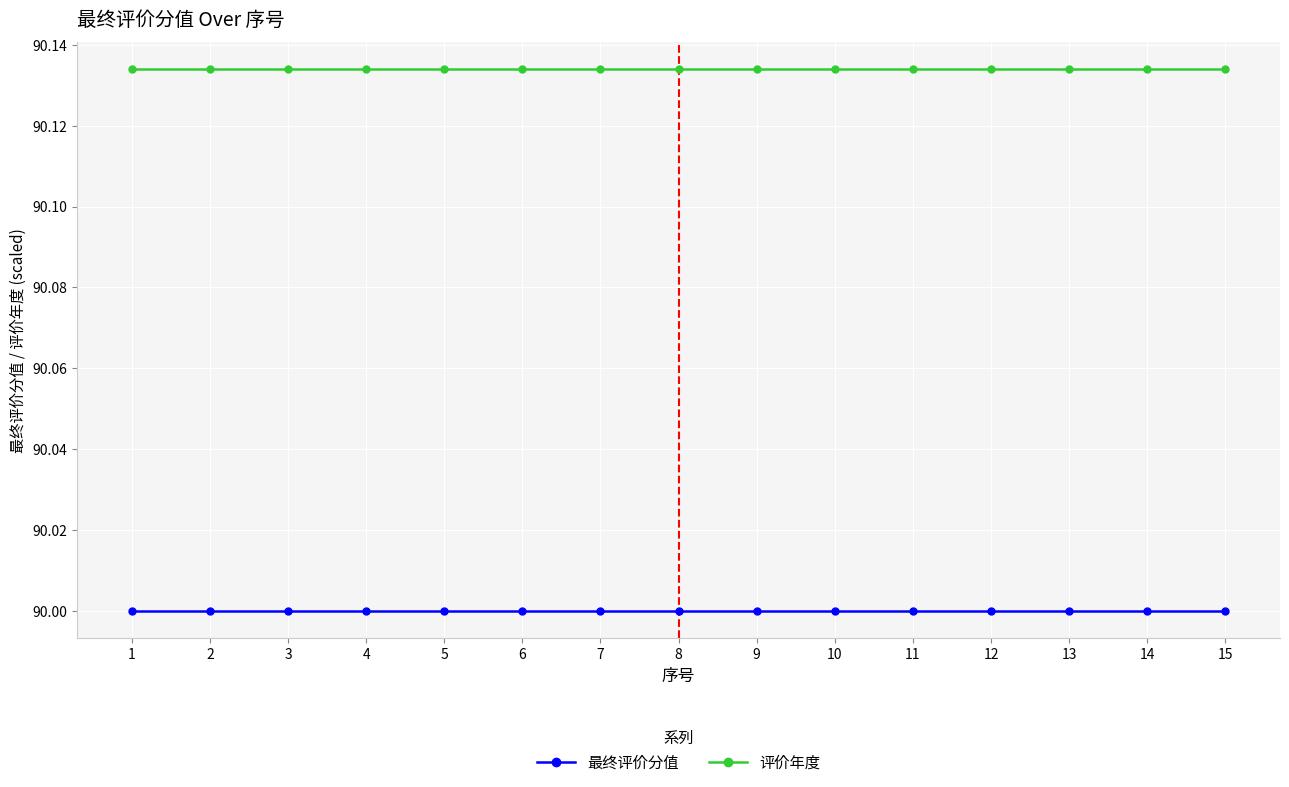

Which series has the largest total across all categories?

评价年度